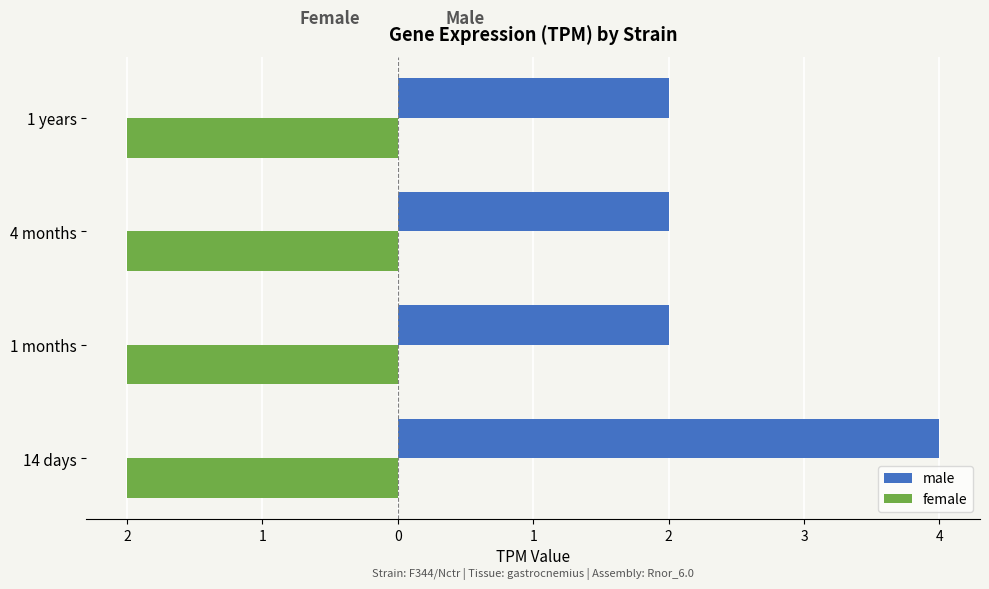

Reading right to left, list all the values displayed in this chart.

male: 2.0	2.0	2.0	4.0
female: 0.3	0.3	0.3	0.3